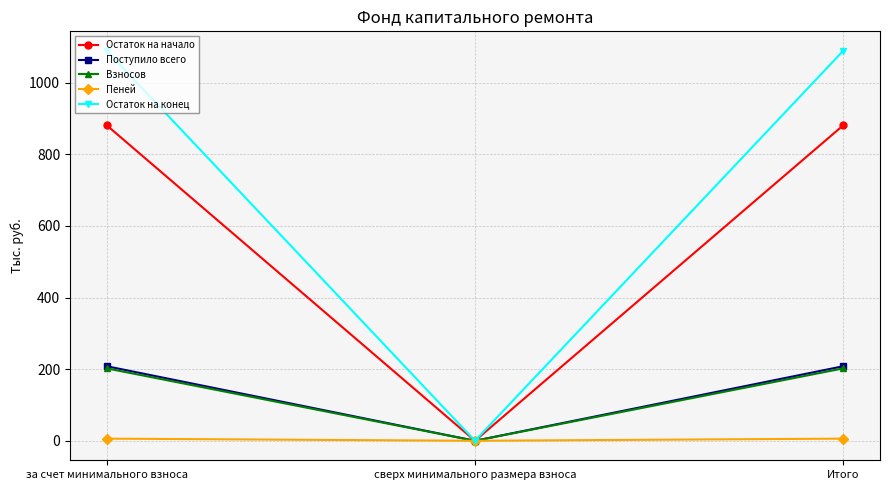

Which series changed the most between за счет минимального взноса and сверх минимального размера взноса?

Остаток на конец